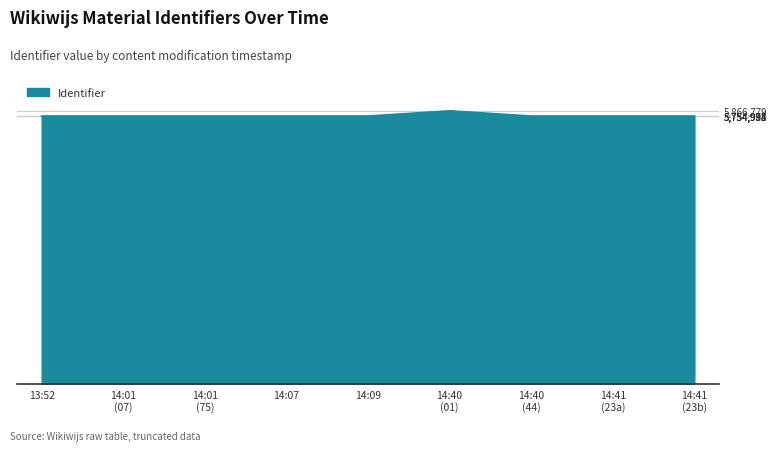

Is it true that the value at 13:52 is 5754988?

True